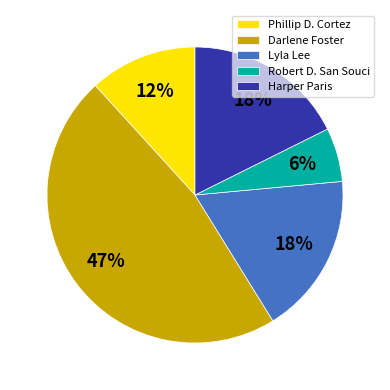

To the nearest percent, what is the average slice percentage?

20%